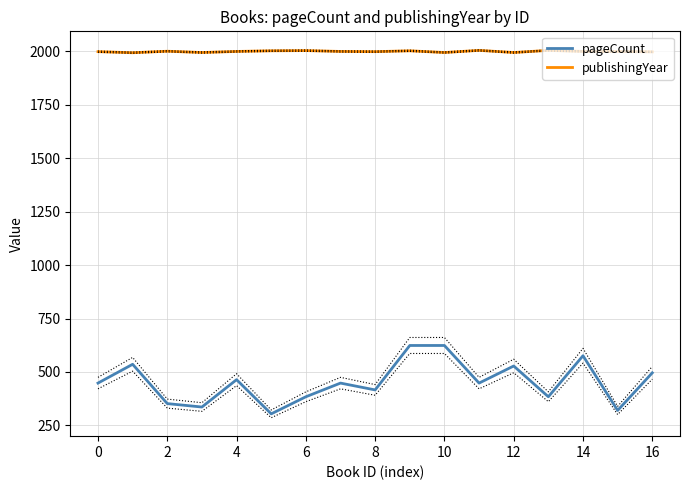

Is this an area chart (filled region under the line)?

No